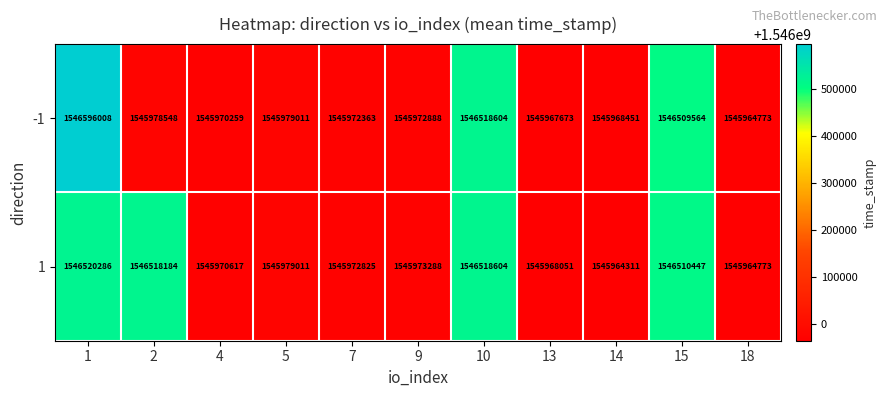

List the series in order of their overall mean, lowest first.

-1, 1